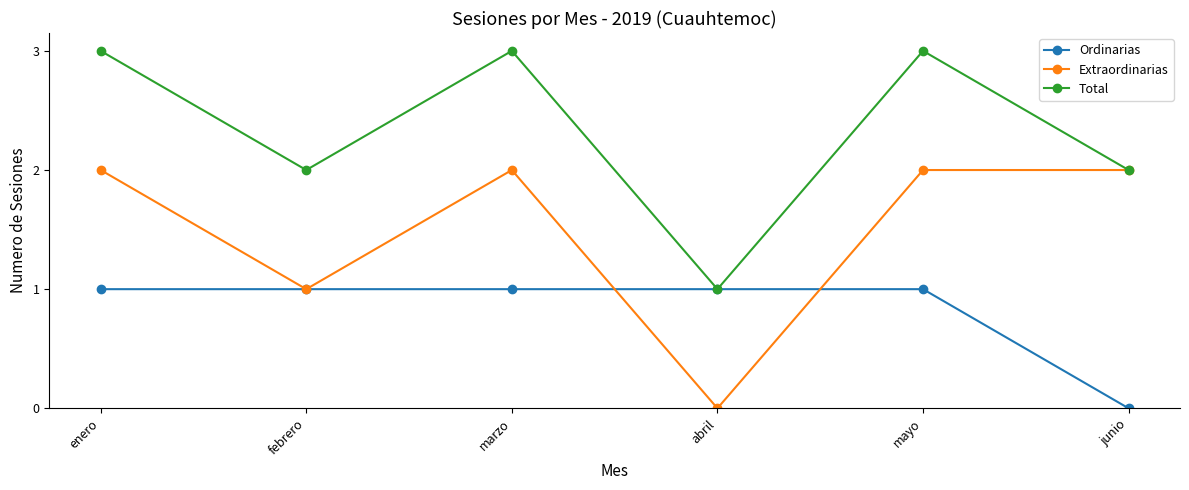

Does the chart display data point markers on the line(s)?

Yes